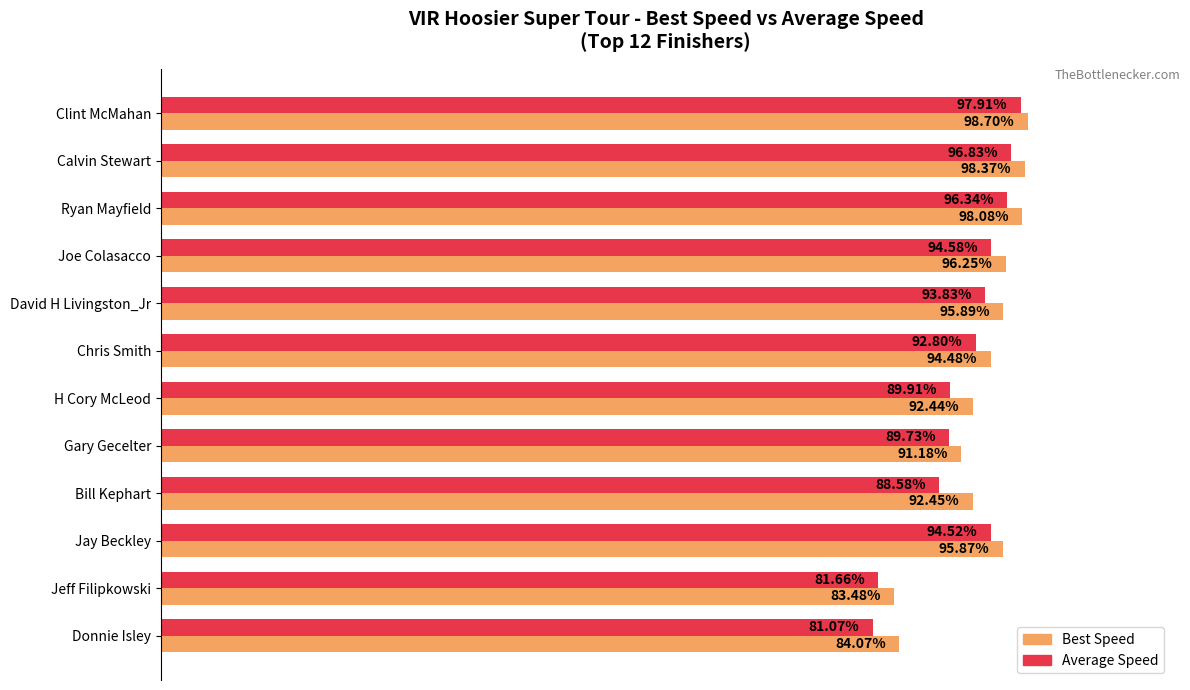

List the series in order of their peak value, highest first.

Best Speed, Average Speed